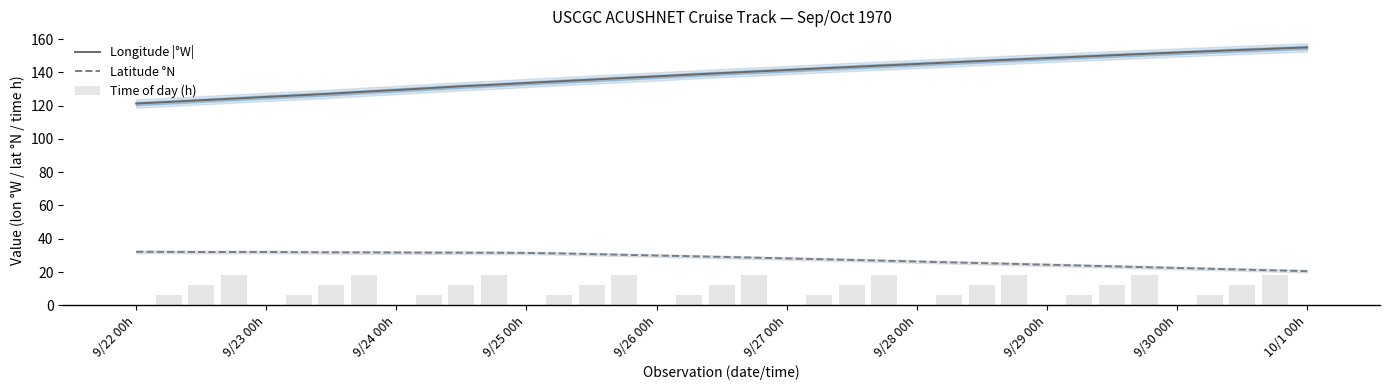

What value does the Latitude °N series have at 10?

31.6